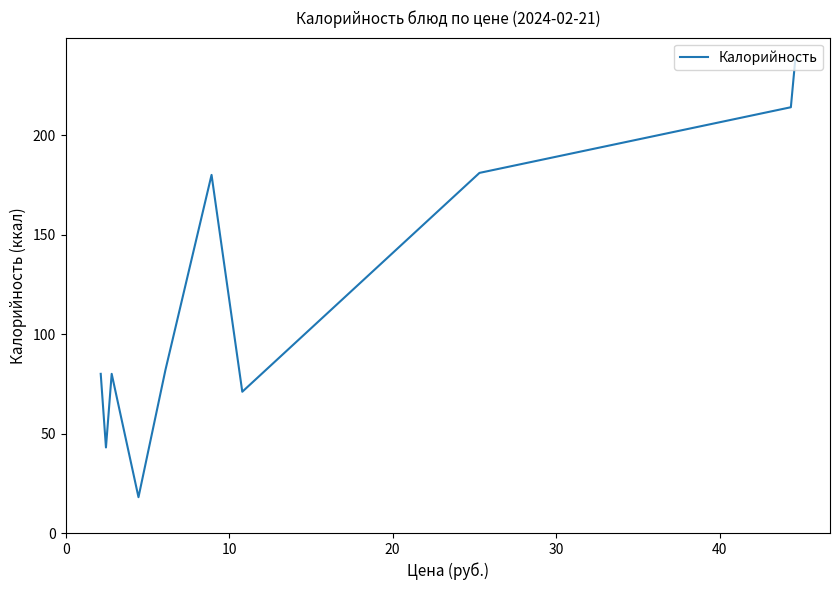

What is the greatest value displayed?

238